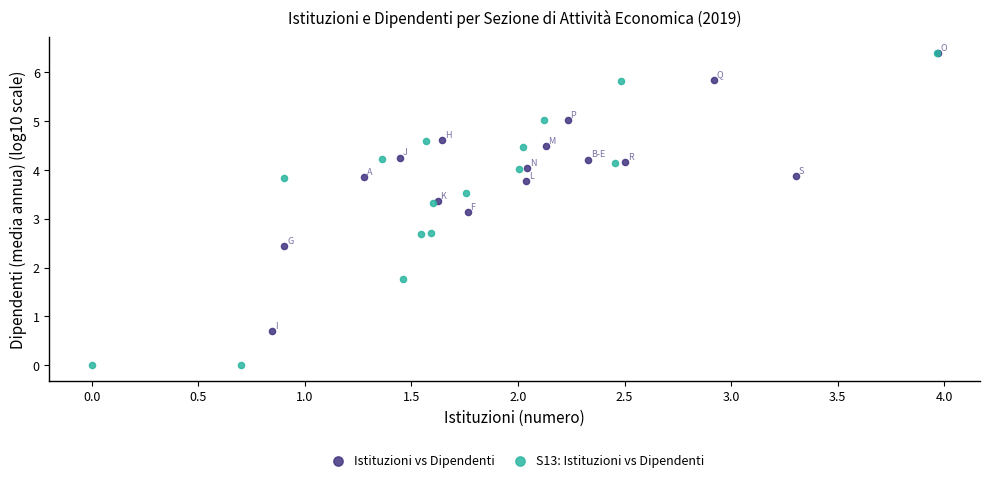

What are all the series names shown in the legend?

Istituzioni vs Dipendenti, S13: Istituzioni vs Dipendenti